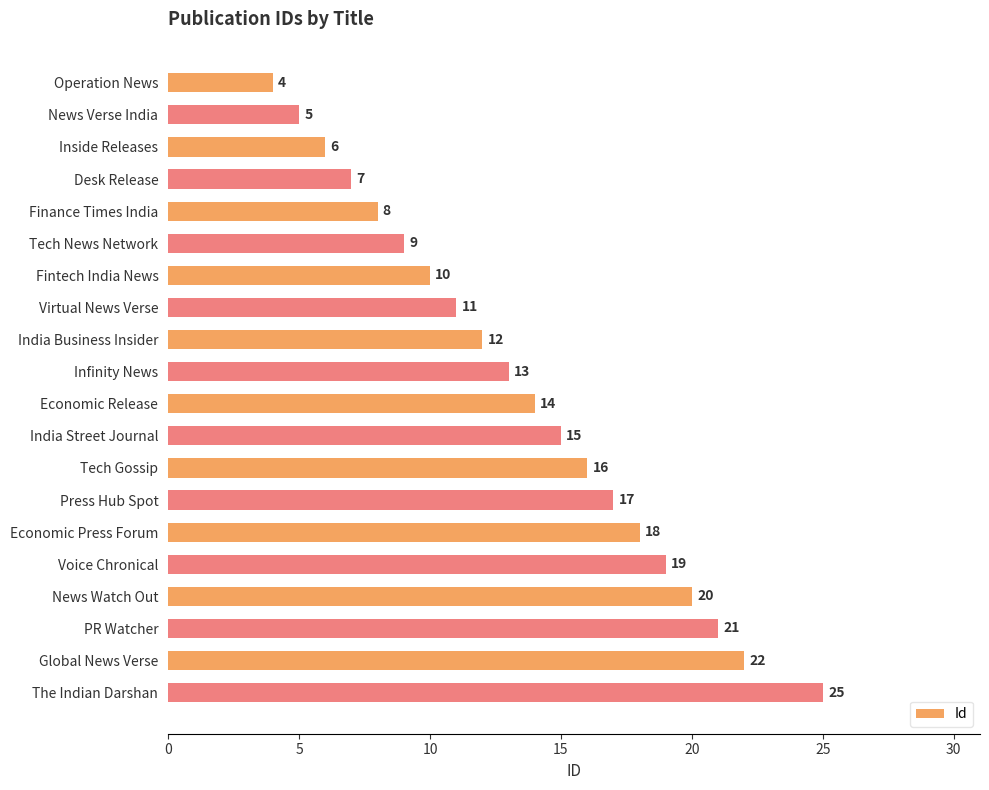

List the labels in order of value, largest first.

The Indian Darshan, Global News Verse, PR Watcher, News Watch Out, Voice Chronical, Economic Press Forum, Press Hub Spot, Tech Gossip, India Street Journal, Economic Release, Infinity News, India Business Insider, Virtual News Verse, Fintech India News, Tech News Network, Finance Times India, Desk Release, Inside Releases, News Verse India, Operation News